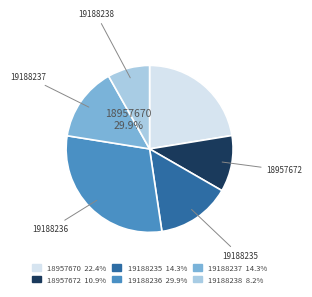

To the nearest percent, what is the difference between the 19188238 and 18957670 slice percentages?

14%